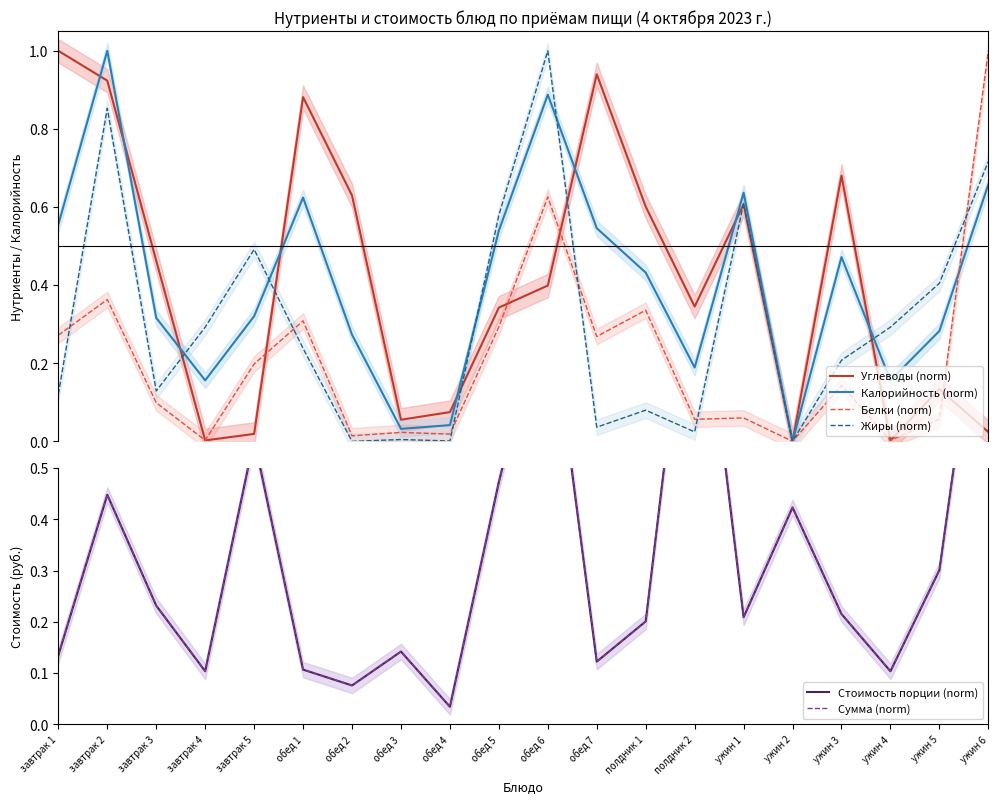

Reading left to right, list all the values displayed in this chart.

Углеводы (norm): 1.0	0.9	0.5	0.0	0.0	0.9	0.6	0.1	0.1	0.3	0.4	0.9	0.6	0.3	0.6	0.0	0.7	0.0	0.1	0.0
Калорийность (norm): 0.6	1.0	0.3	0.2	0.3	0.6	0.3	0.0	0.0	0.5	0.9	0.5	0.4	0.2	0.6	0.0	0.5	0.2	0.3	0.7
Белки (norm): 0.3	0.4	0.1	0.0	0.2	0.3	0.0	0.0	0.0	0.3	0.6	0.3	0.3	0.1	0.1	0.0	0.1	0.0	0.1	1.0
Жиры (norm): 0.1	0.9	0.1	0.3	0.5	0.2	0.0	0.0	0.0	0.6	1.0	0.0	0.1	0.0	0.6	0.0	0.2	0.3	0.4	0.7
Стоимость порции (norm): 0.1	0.4	0.2	0.1	0.6	0.1	0.1	0.1	0.0	0.5	0.9	0.1	0.2	1.0	0.2	0.4	0.2	0.1	0.3	1.0
Сумма (norm): 0.1	0.4	0.2	0.1	0.6	0.1	0.1	0.1	0.0	0.5	0.9	0.1	0.2	1.0	0.2	0.4	0.2	0.1	0.3	1.0